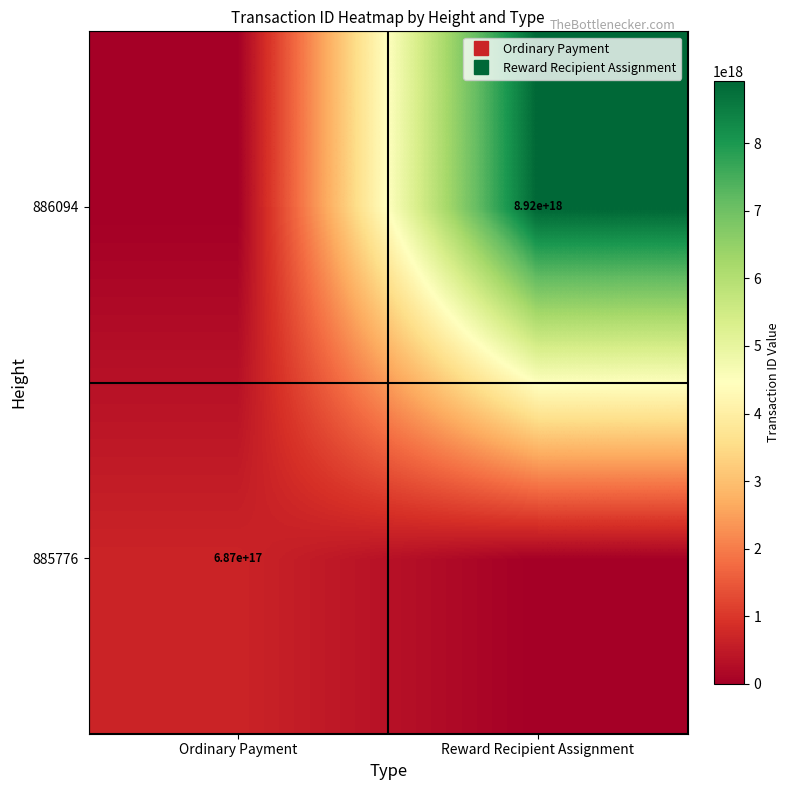

True or false: 886094 has a value of 5382169603649876992 at Ordinary Payment.

False